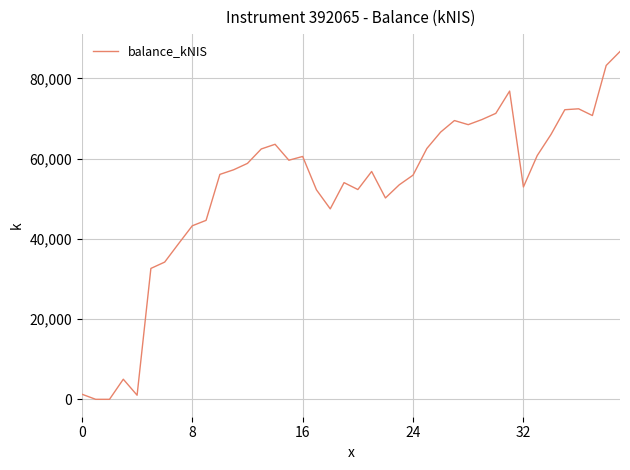

What is the difference between the maximum and minimum values?

86694.8